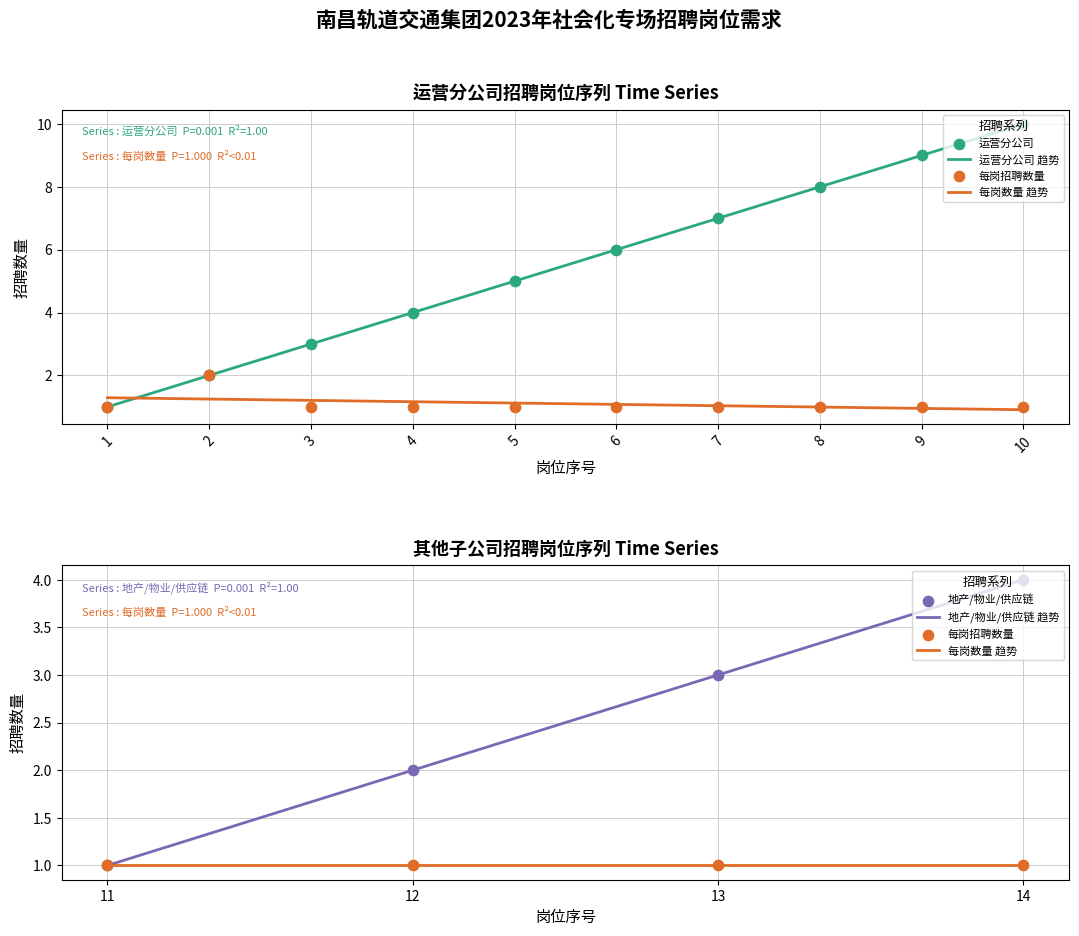

What is the ratio of the value at 4 to the value at 2?

0.5